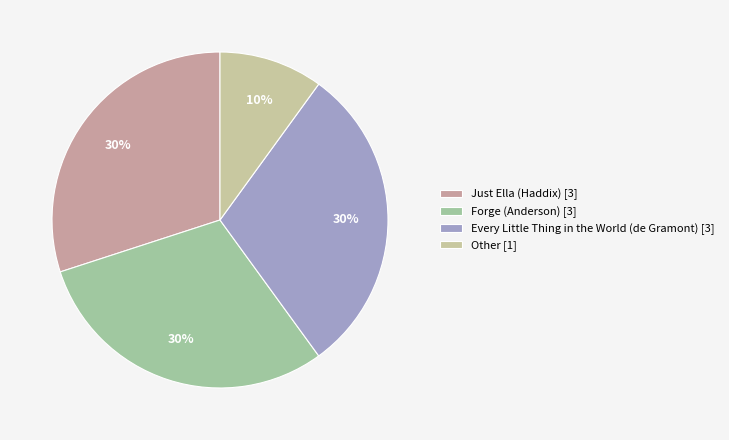

Approximately how many times larger is the value at Other compared to Every Little Thing in the World (de Gramont)?

0.3